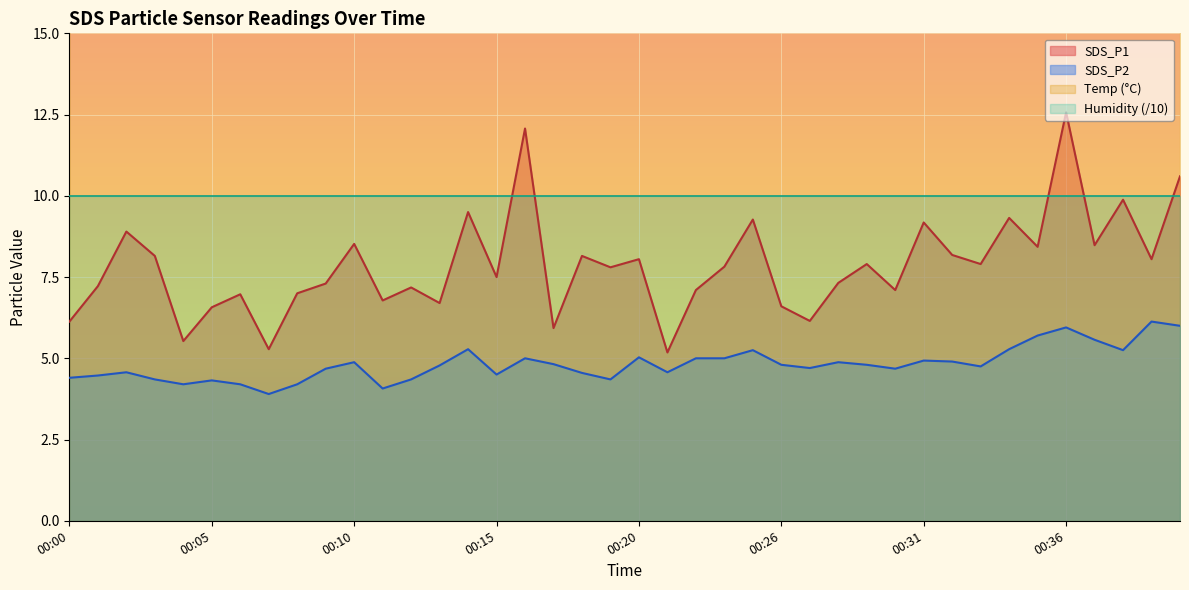

Rank the categories by SDS_P1 value from highest to lowest.

00:36, 00:16, 00:40, 00:38, 00:14, 00:34, 00:25, 00:31, 00:02, 00:10, 00:37, 00:35, 00:32, 00:03, 00:18, 00:20, 00:39, 00:29, 00:33, 00:23, 00:19, 00:15, 00:28, 00:09, 00:01, 00:12, 00:22, 00:30, 00:08, 00:06, 00:11, 00:13, 00:26, 00:05, 00:27, 00:00, 00:17, 00:04, 00:07, 00:21